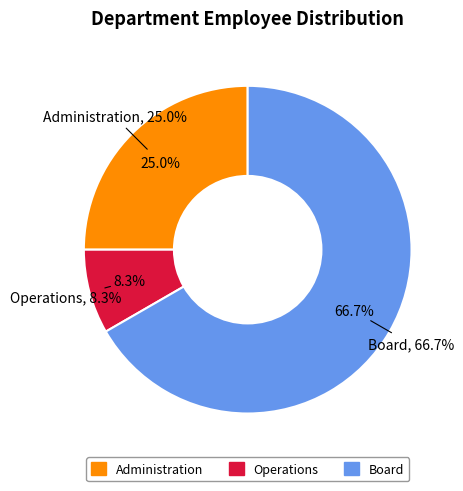

How many segments does this pie chart have?

3